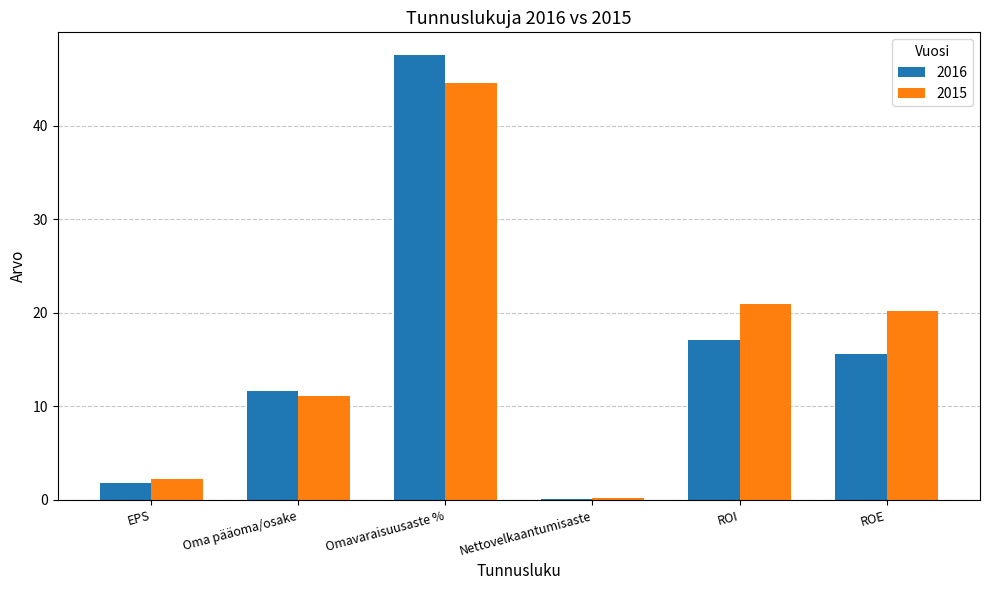

How many groups of bars are there?

6